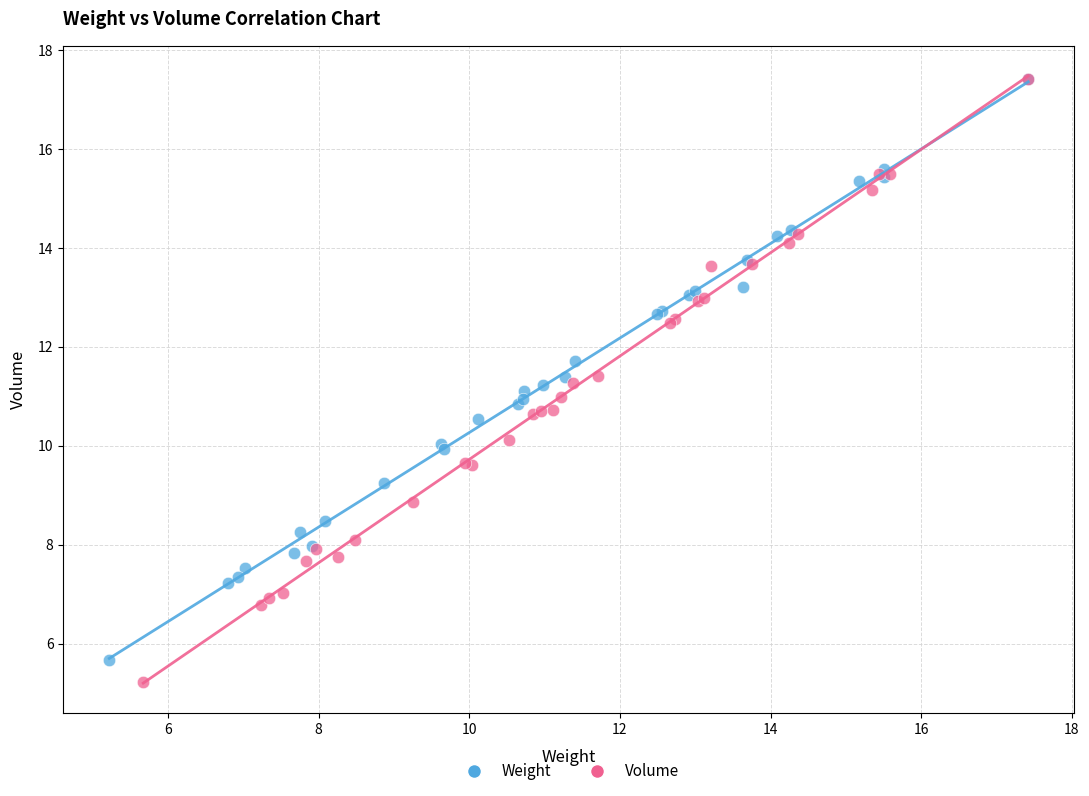

Which series has the largest Y range (max minus min)?

Volume